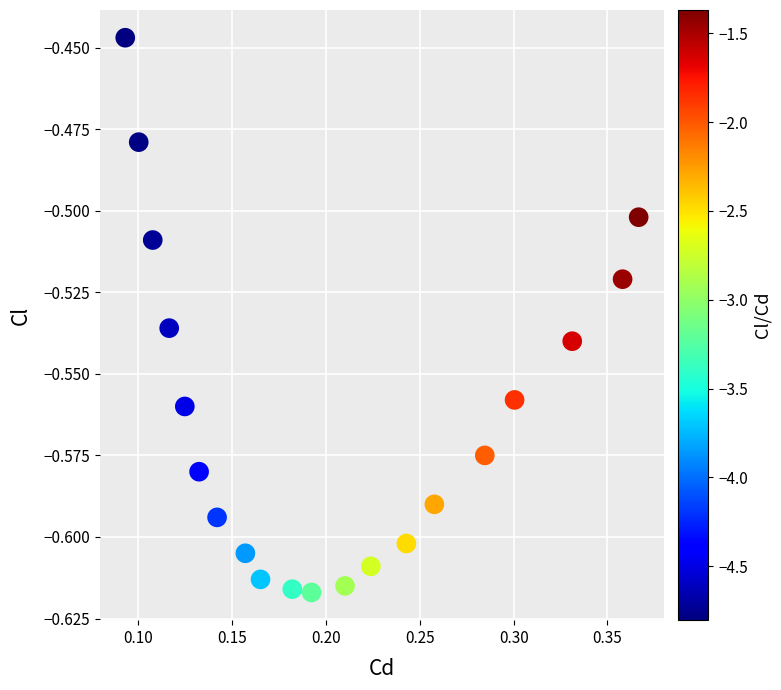

What is the range of X values (max minus min)?

0.3